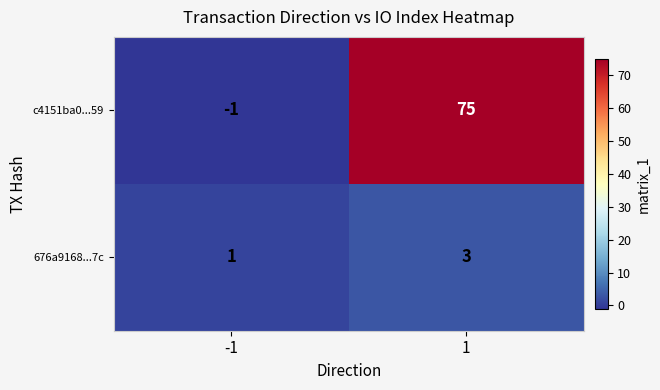

What is the difference between the maximum and minimum values in the c4151ba0...59 series?

76